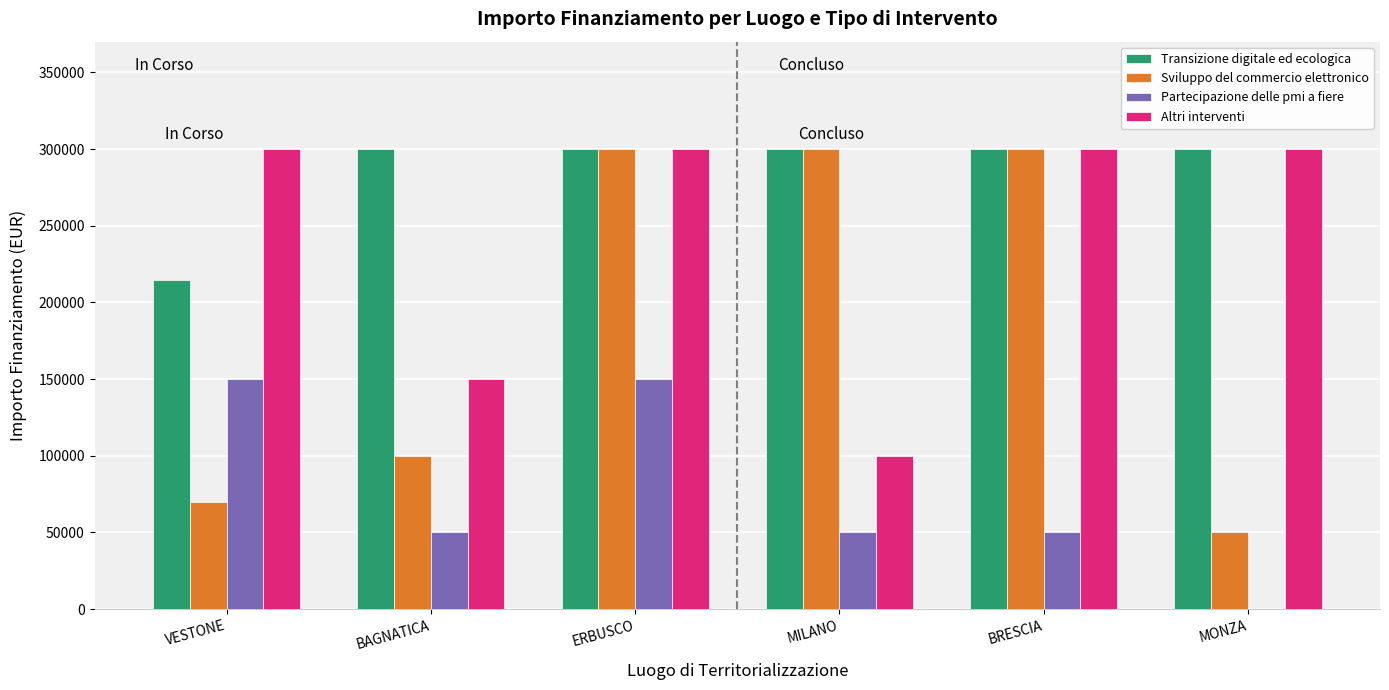

What is the sum of the Sviluppo del commercio elettronico values at BAGNATICA and ERBUSCO?

400000